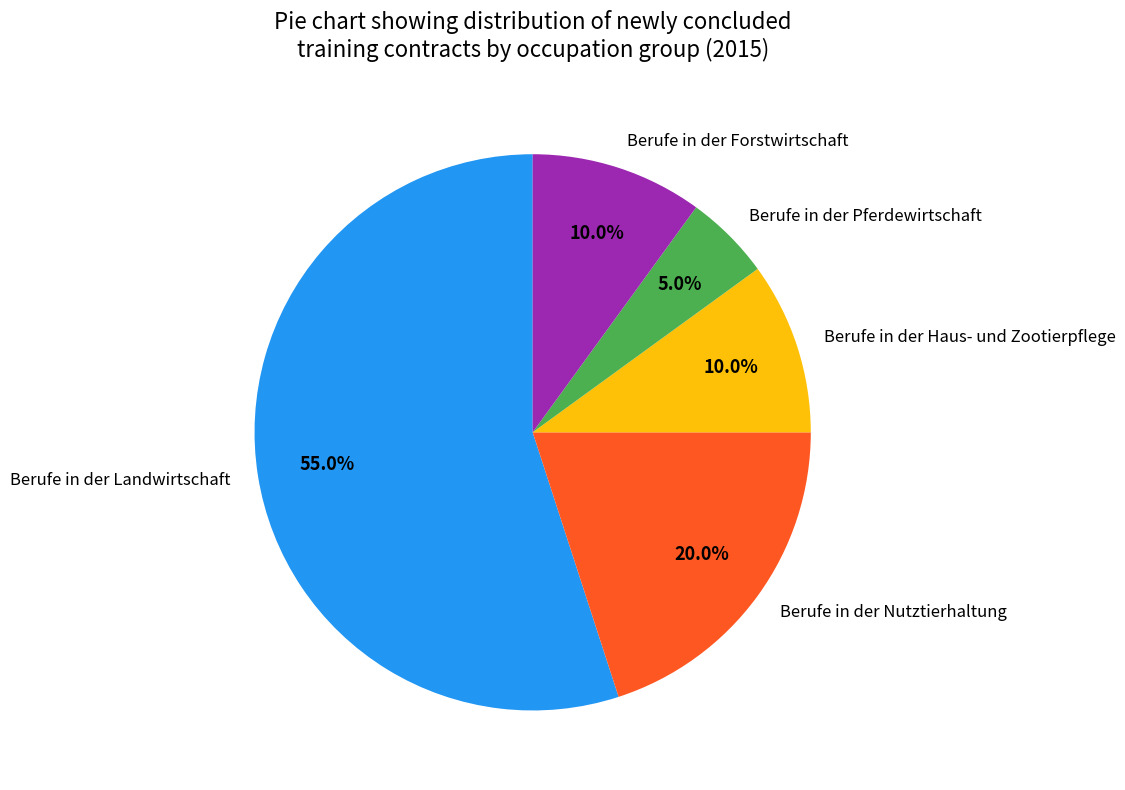

To the nearest percent, what portion does Berufe in der Haus- und Zootierpflege represent?

10%